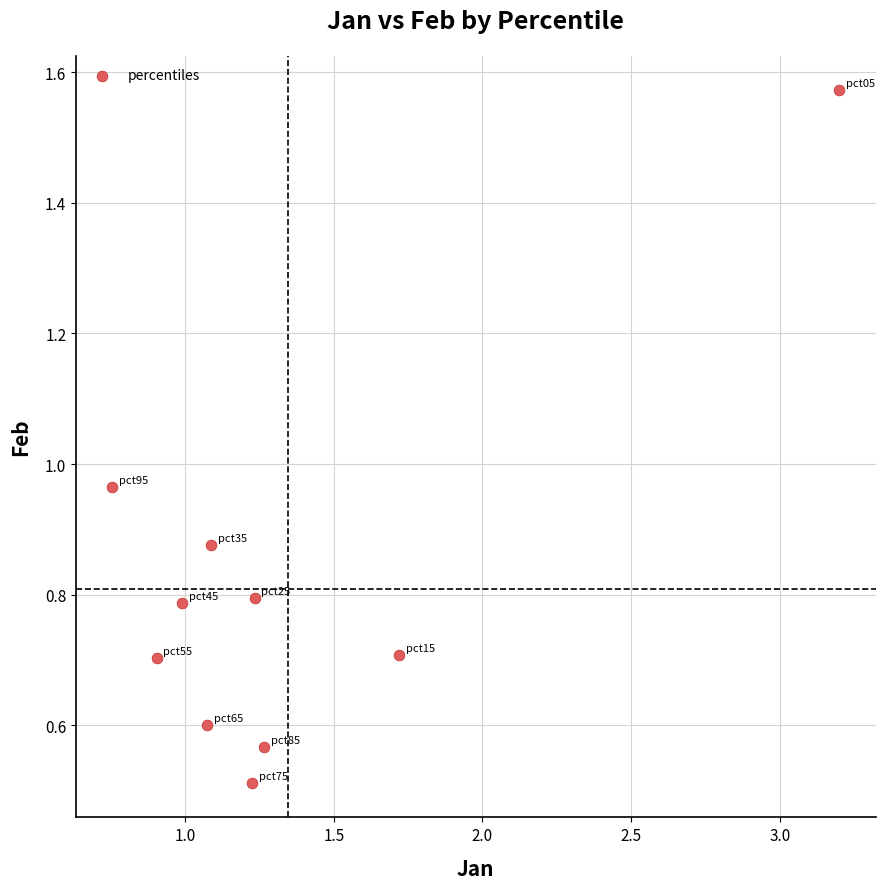

What is the range of Y values (max minus min)?

1.1